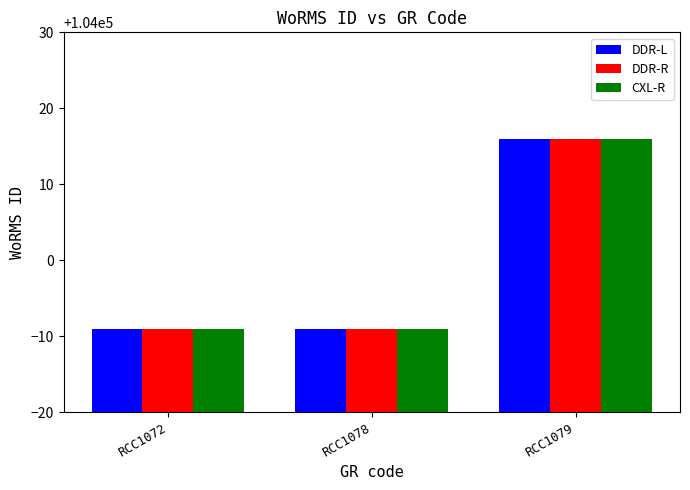

Reading right to left, extract all data points from this chart.

DDR-L: 104016	103991	103991
DDR-R: 104016	103991	103991
CXL-R: 104016	103991	103991